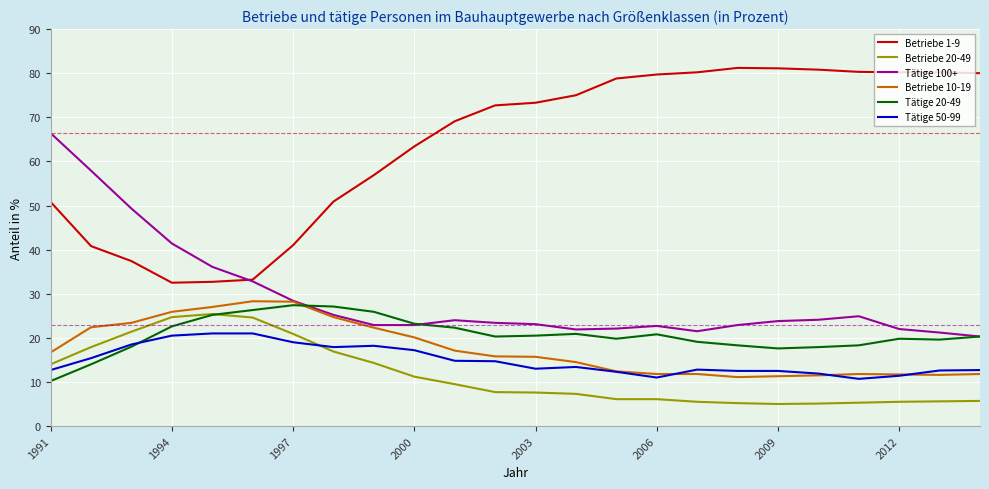

Rank the series by their maximum value, from highest to lowest.

Betriebe 1-9, Tätige 100+, Betriebe 10-19, Tätige 20-49, Betriebe 20-49, Tätige 50-99